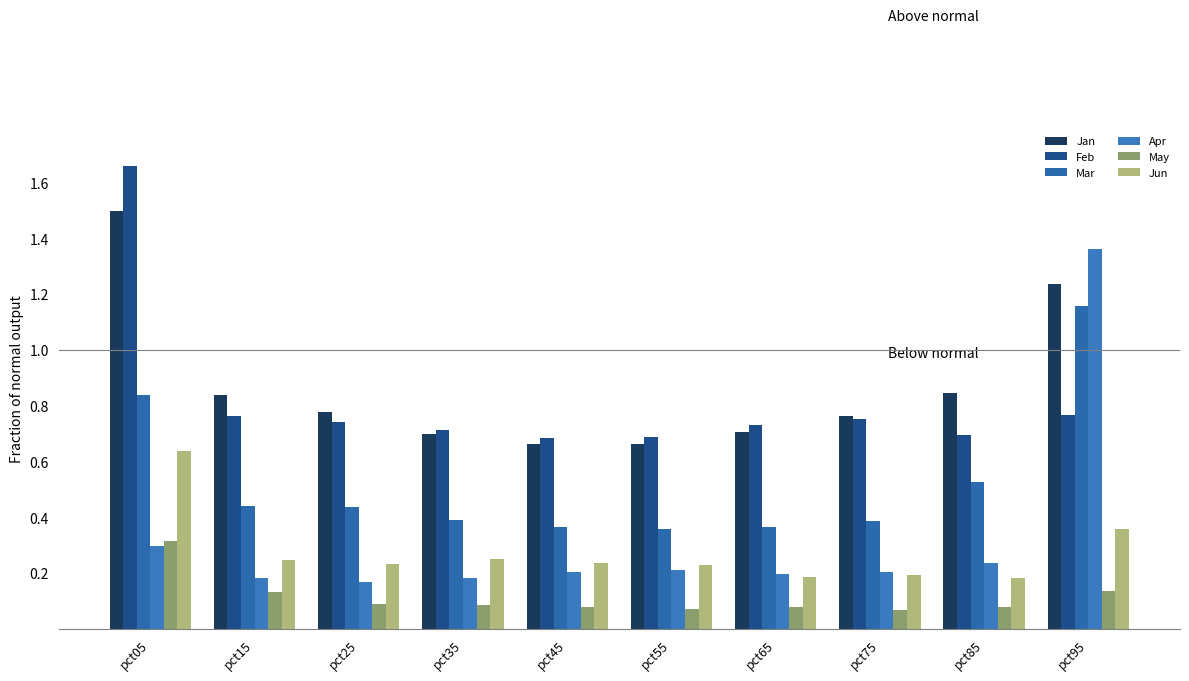

Are the bars horizontal?

No